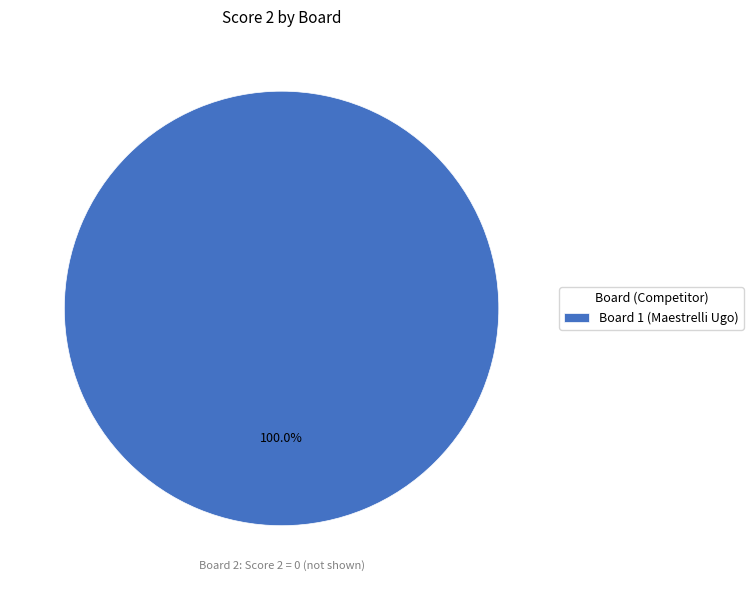

Rank the categories by value from lowest to highest.

Board 1 (Maestrelli Ugo)